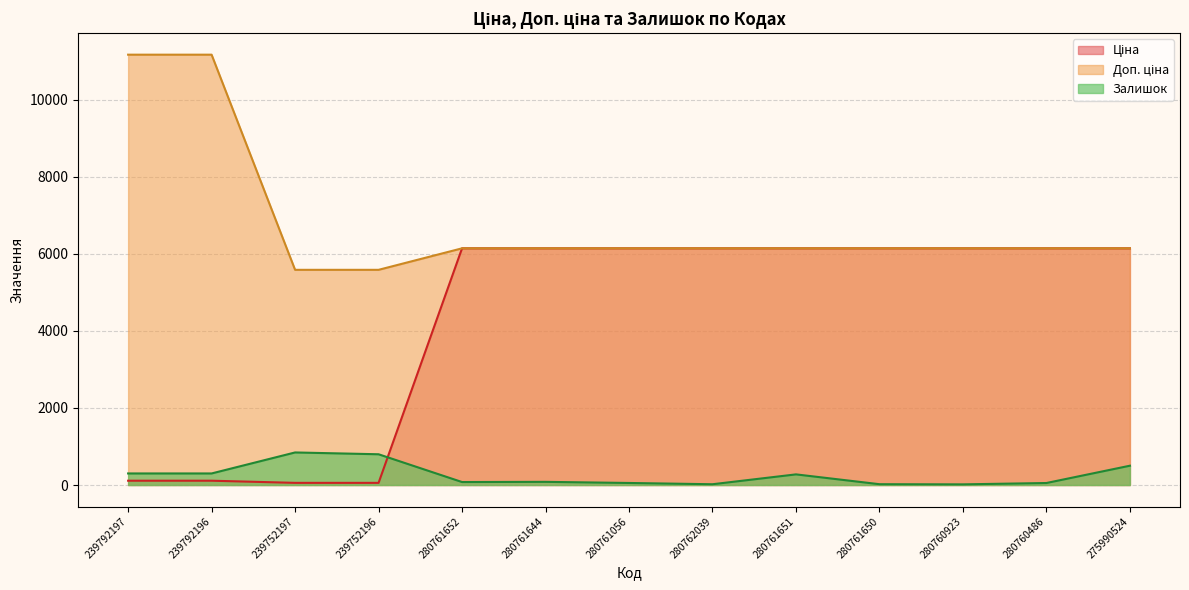

Which series has the widest spread of values?

Ціна